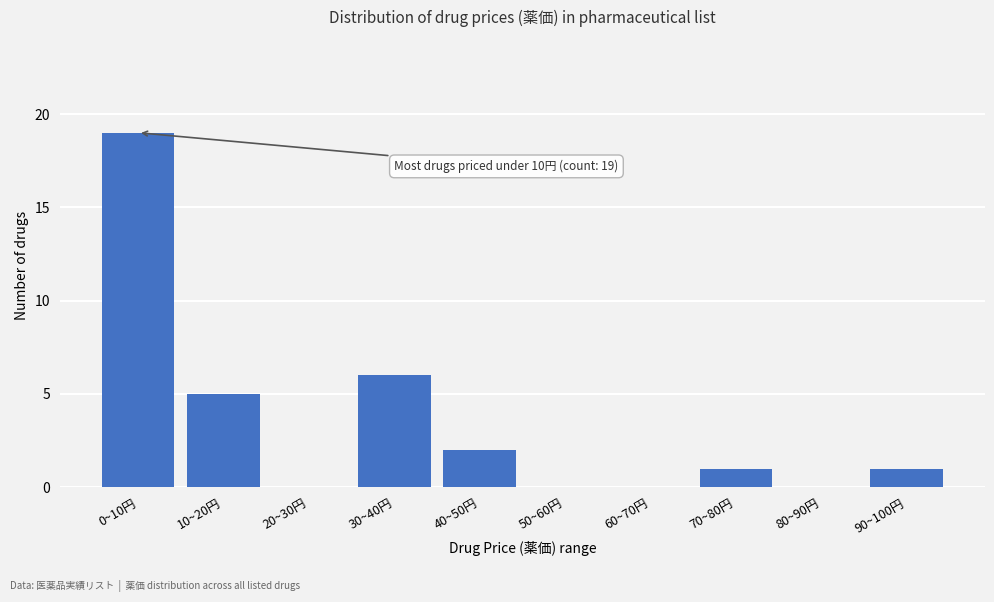

Reading right to left, what are all the values shown in this chart?

90~100円=1	80~90円=0	70~80円=1	60~70円=0	50~60円=0	40~50円=2	30~40円=6	20~30円=0	10~20円=5	0~10円=19